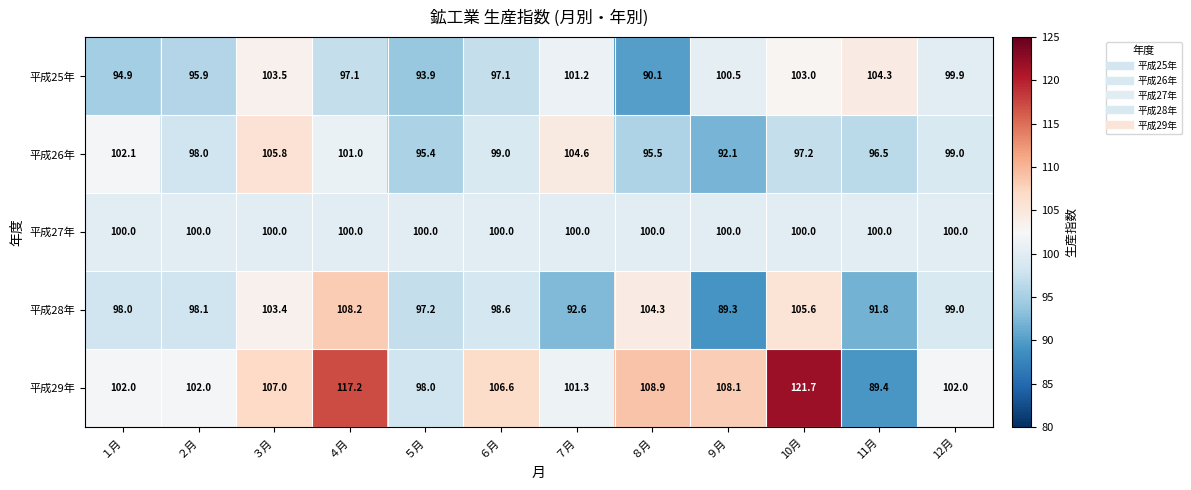

At which category is the sum across all series the highest?

10月